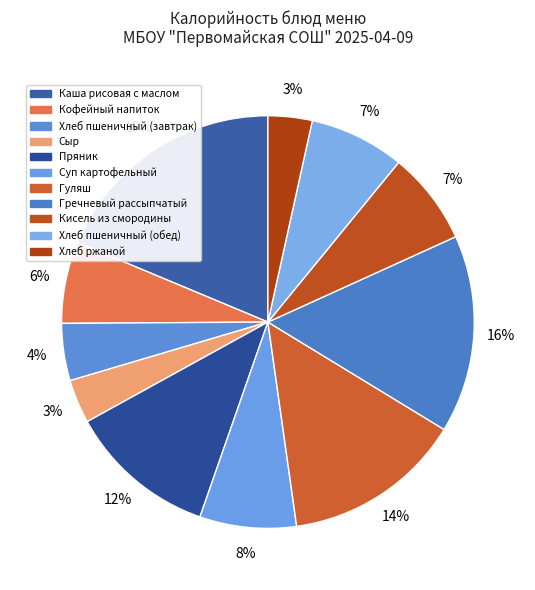

Between Каша рисовая с маслом and Суп картофельный, which is larger?

Каша рисовая с маслом